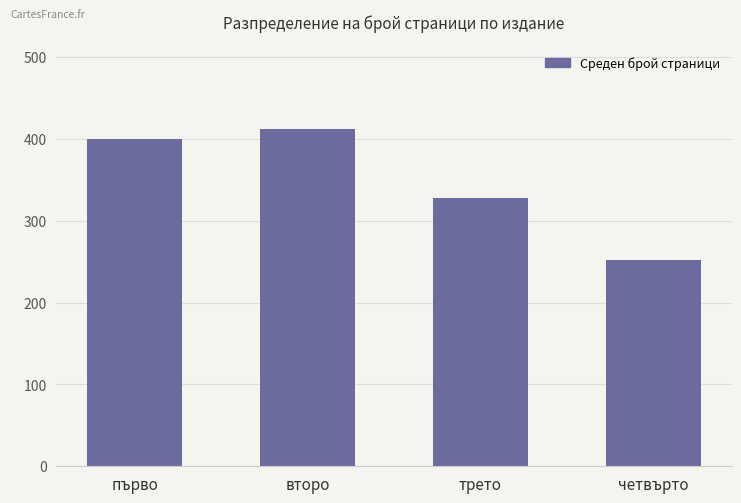

What is the sum of the values at второ and четвърто?

664